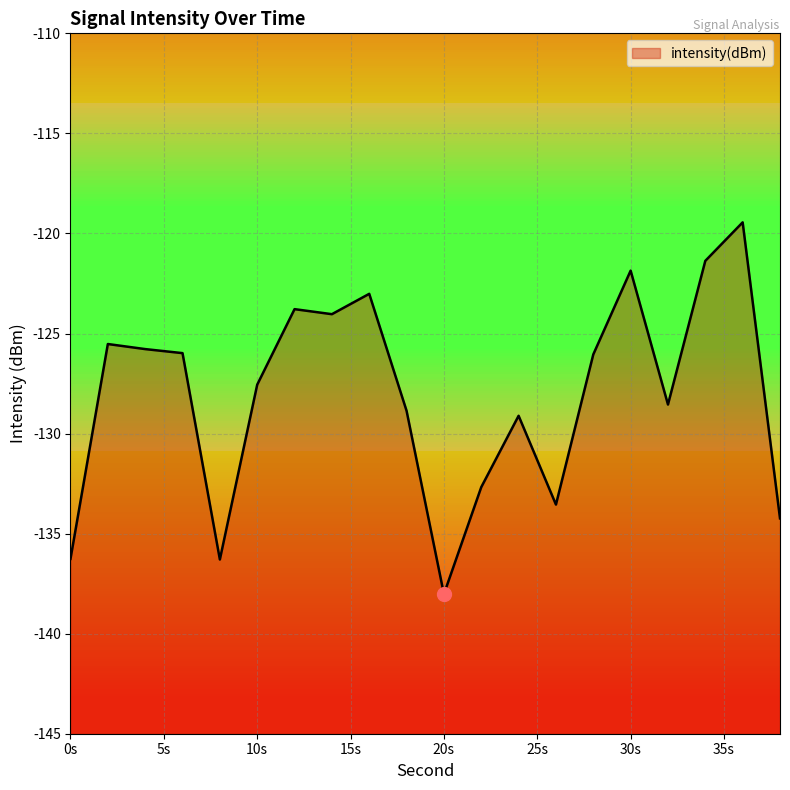

What is the difference between the maximum and minimum values?

18.6